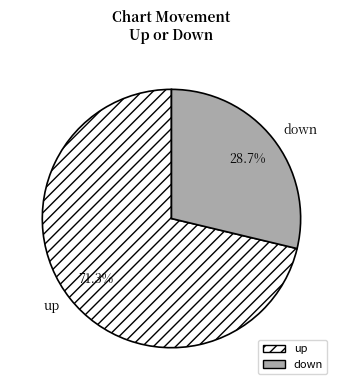

To the nearest percent, what percentage of the pie is down?

29%